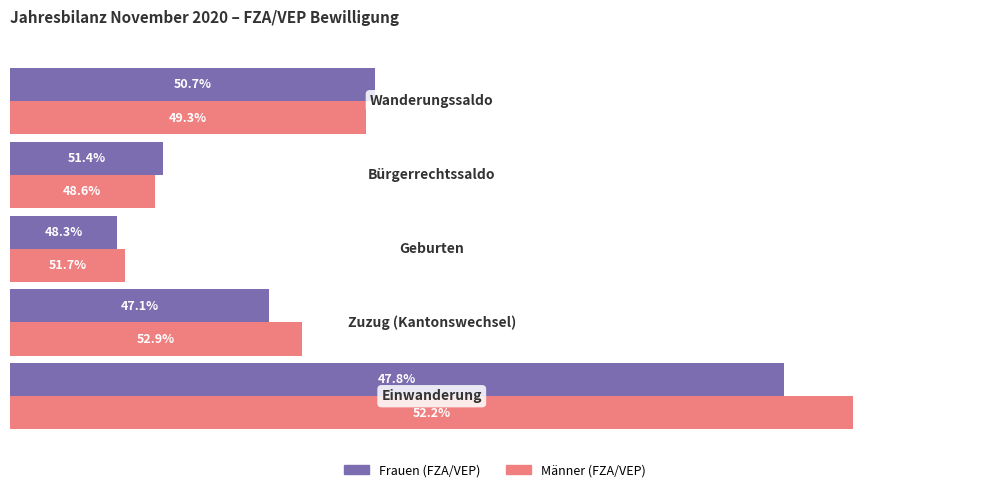

Which series has the largest range (max minus min)?

Männer (FZA/VEP)